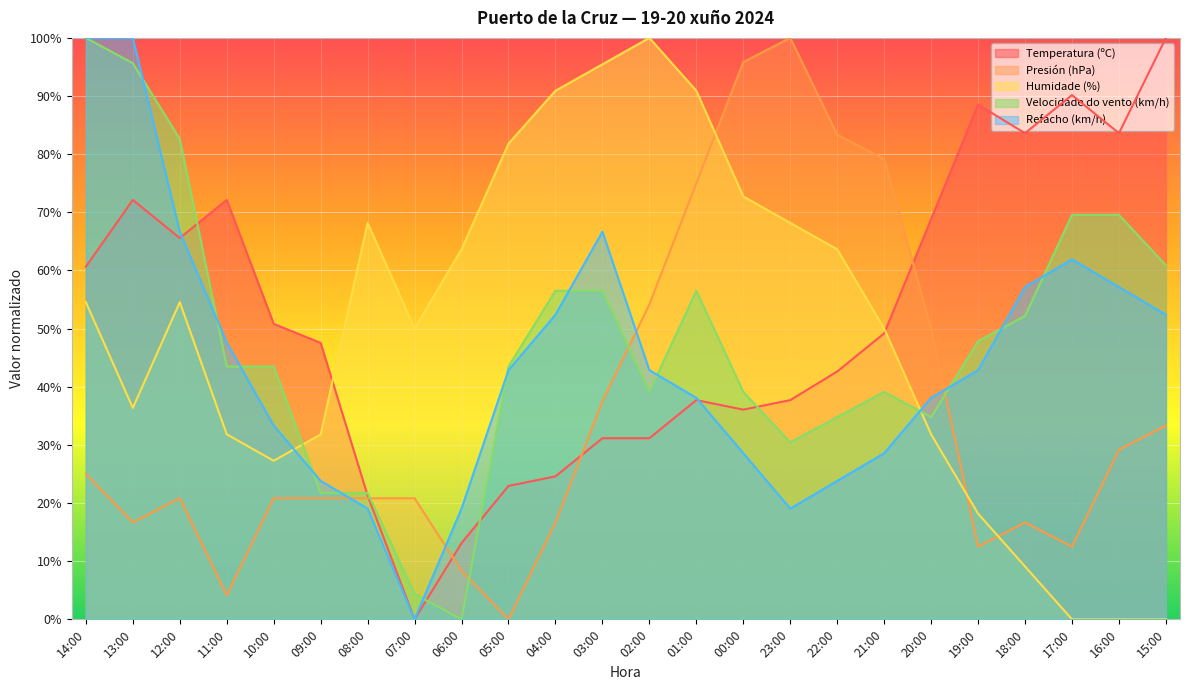

Read the Temperatura (ºC) value at 22:00.

42.6